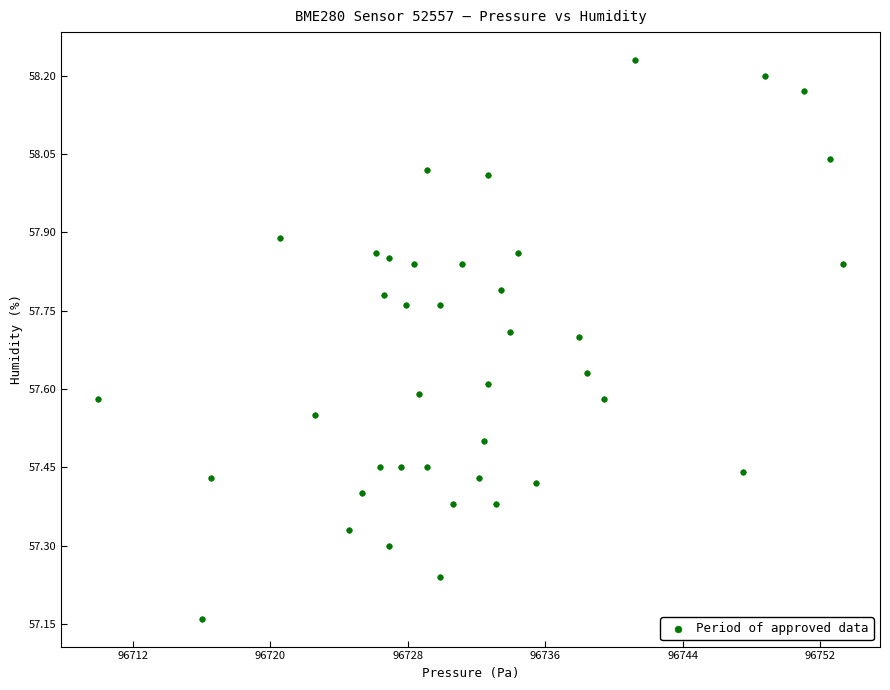

What is the range of Y values (max minus min)?

1.1